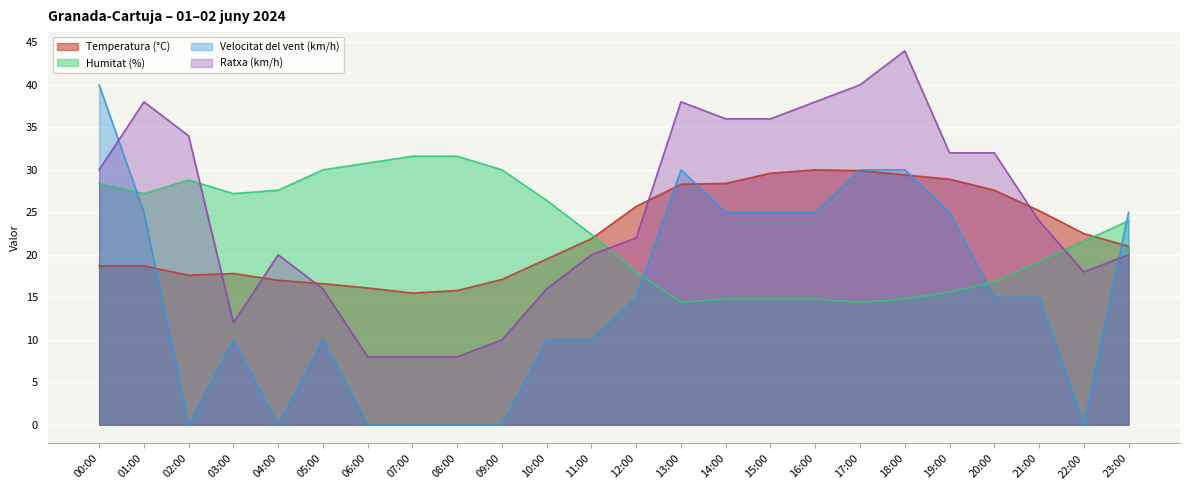

At which category does Humitat (%) reach its first local valley?

01:00